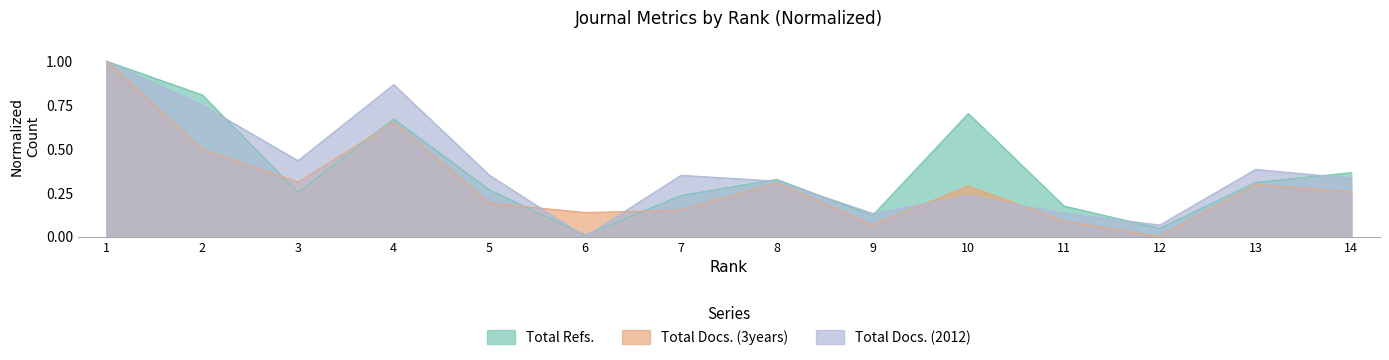

At how many categories does at least one series exceed 0?

14